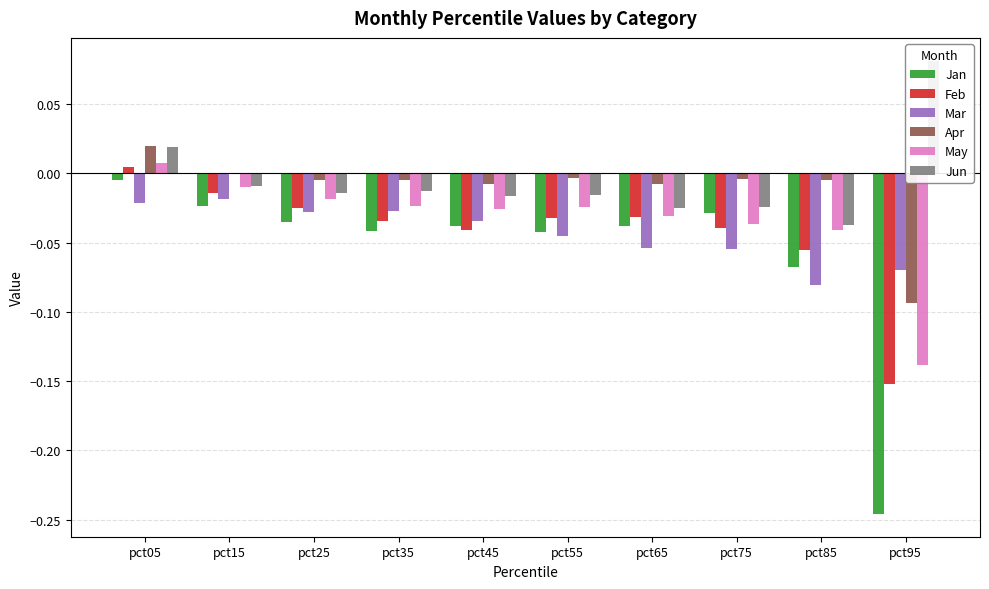

Is it true that Mar equals -0.0 at pct55?

True